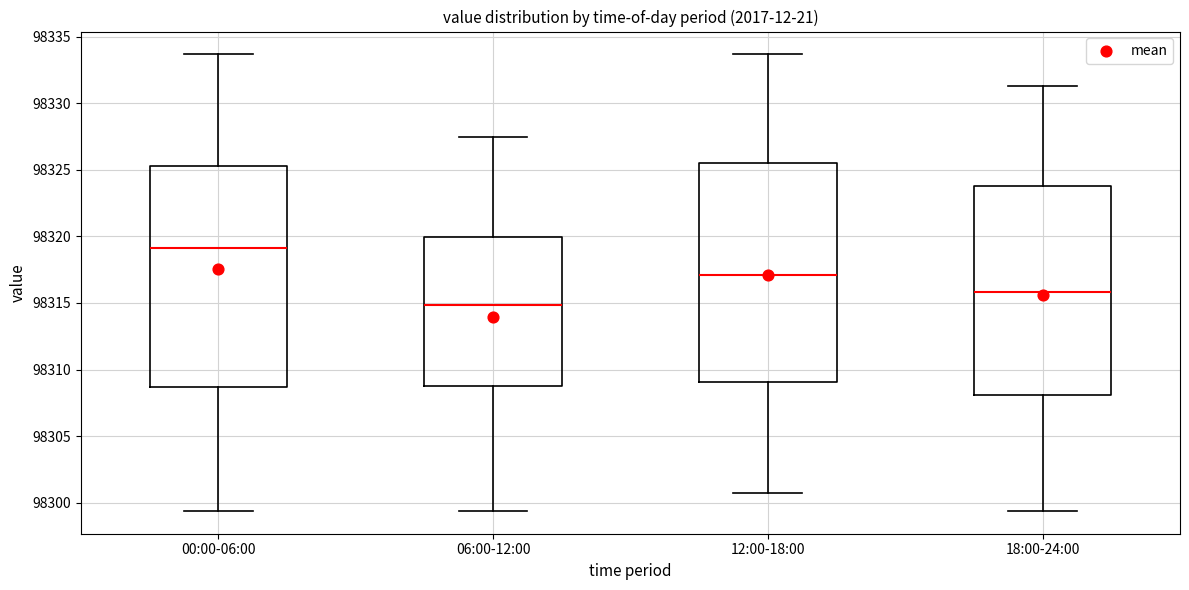

Reading left to right, transcribe this box plot: for each box, give where its median line is, the range the box spans, and where its two whiskers end, as read against the y-axis. The values are not printed on the chart, so give them approximately, as read against the axis.

00:00-06:00: median 98319.0, box 98308.5 to 98325.5, whiskers 98299.5 to 98333.5
06:00-12:00: median 98315.0, box 98309.0 to 98320.0, whiskers 98299.5 to 98327.5
12:00-18:00: median 98317.0, box 98309.0 to 98325.5, whiskers 98300.5 to 98333.5
18:00-24:00: median 98316.0, box 98308.0 to 98324.0, whiskers 98299.5 to 98331.5